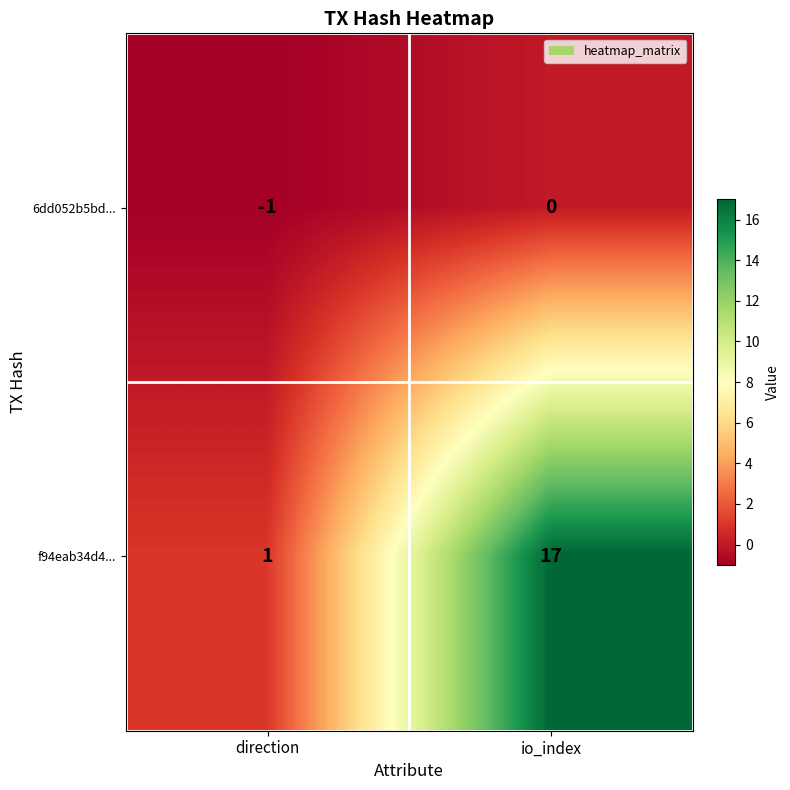

What is the sum of all f94eab34d4... values?

18